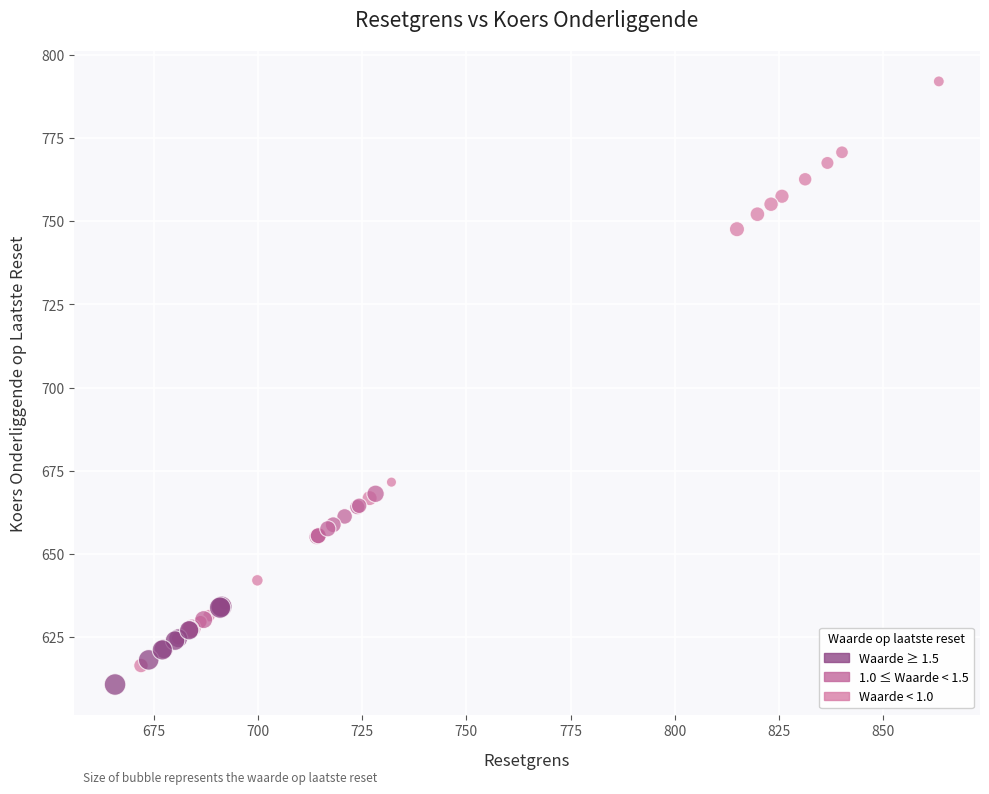

What Y value in the scatter plot is closest to 701?

671.6